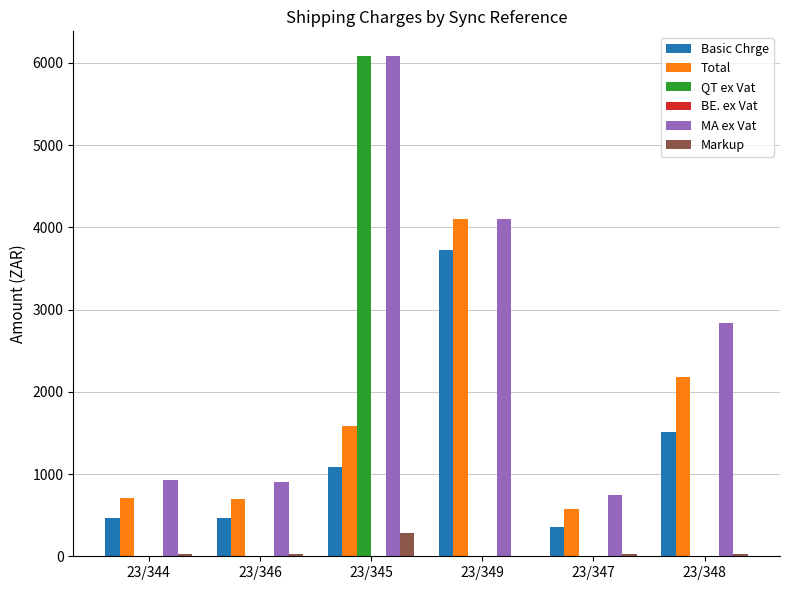

The Markup series shows 30.0 at 23/346. True or false?

True